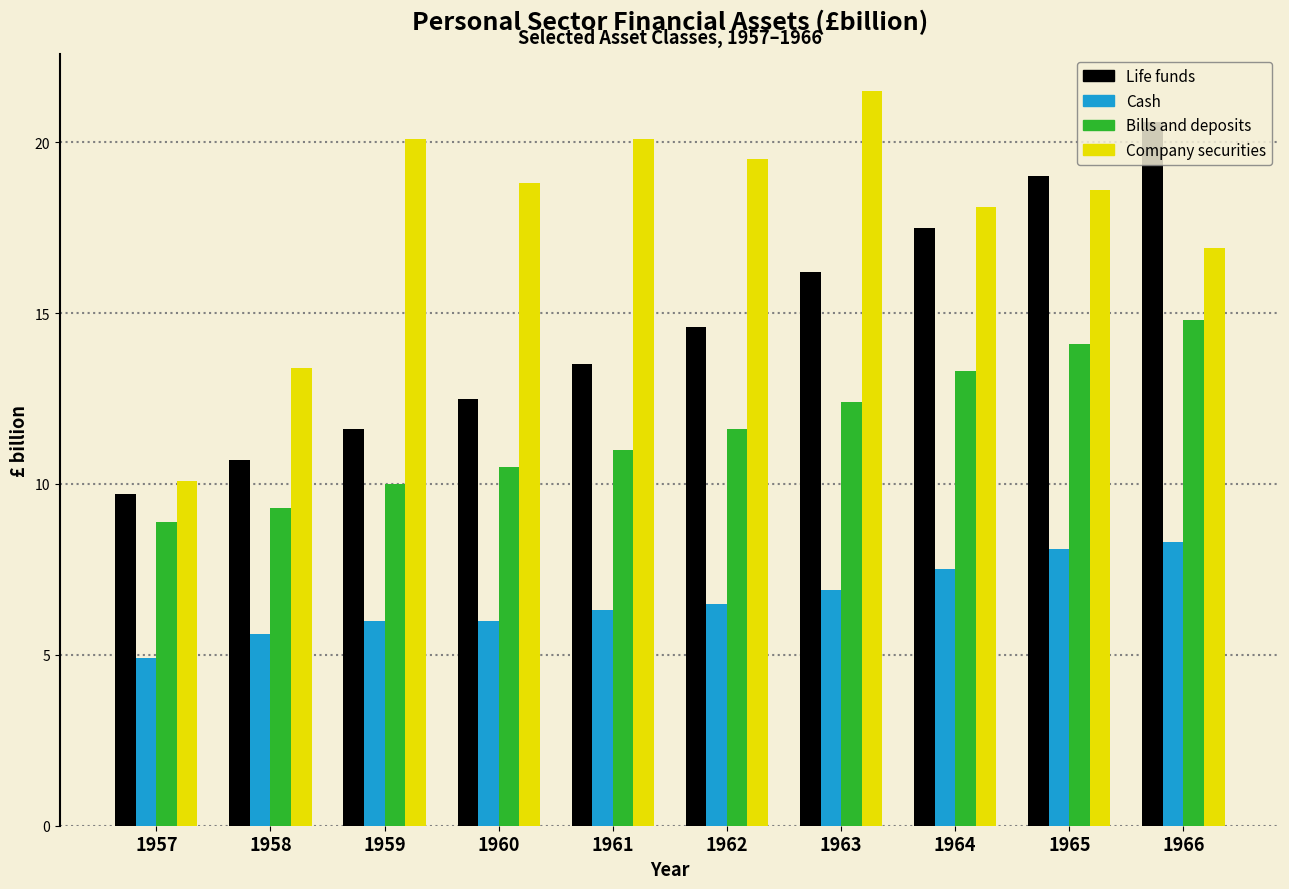

Is the value of Cash at 1963 greater than the value of Life funds at 1960?

No